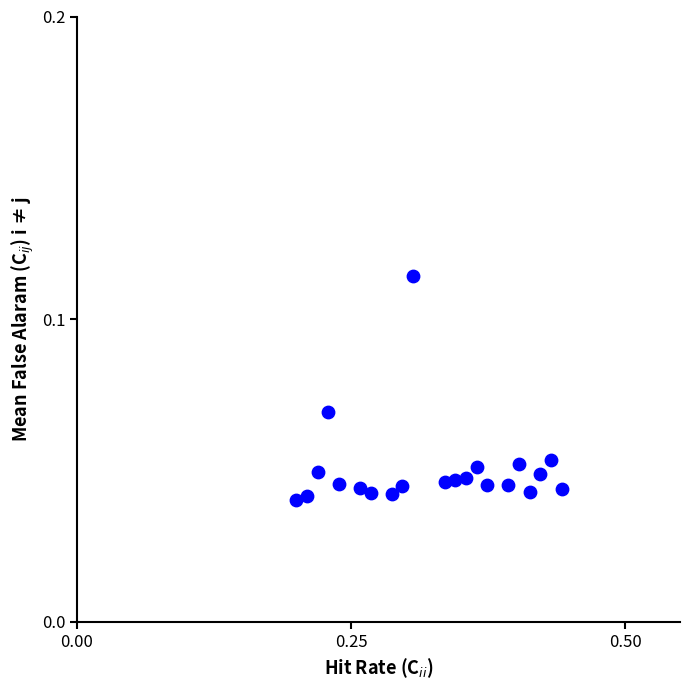

How many points are shown in the scatter plot?

21